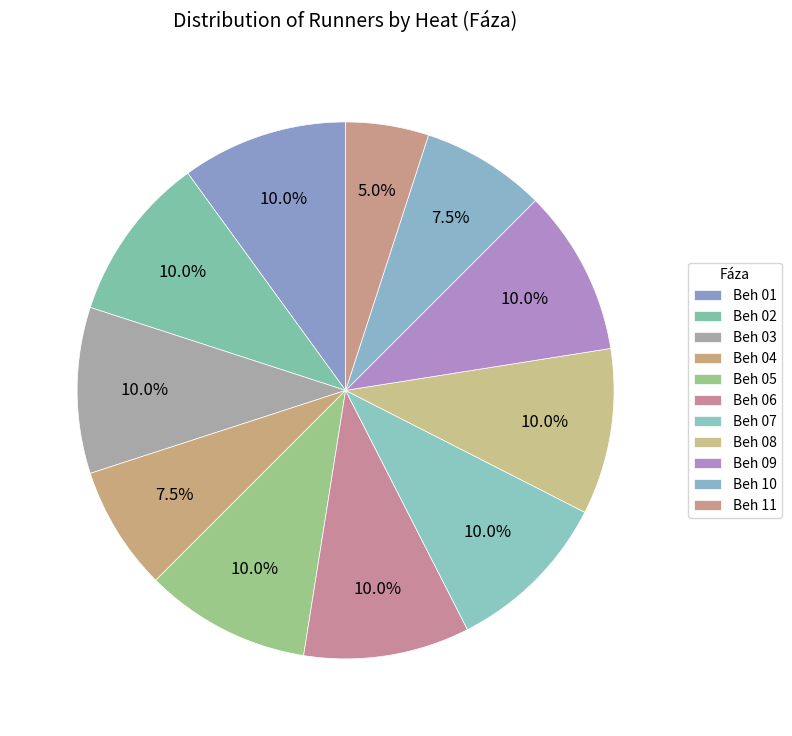

Which slice is the largest?

Beh 01